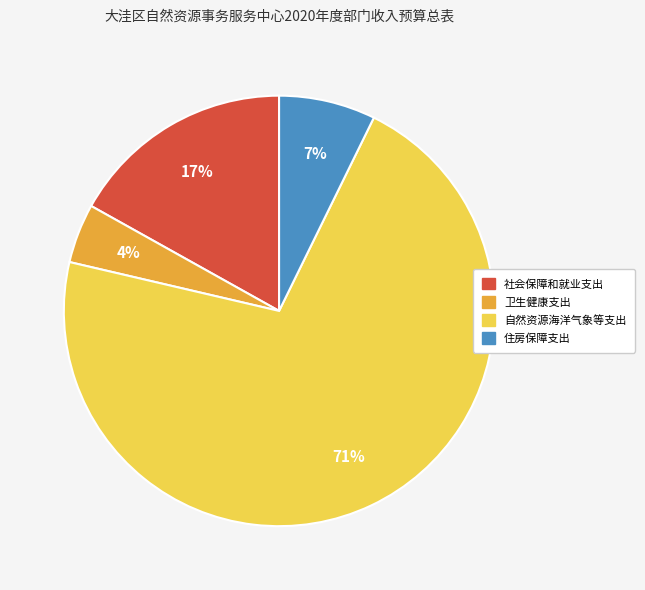

Is 卫生健康支出 the majority of the pie?

No